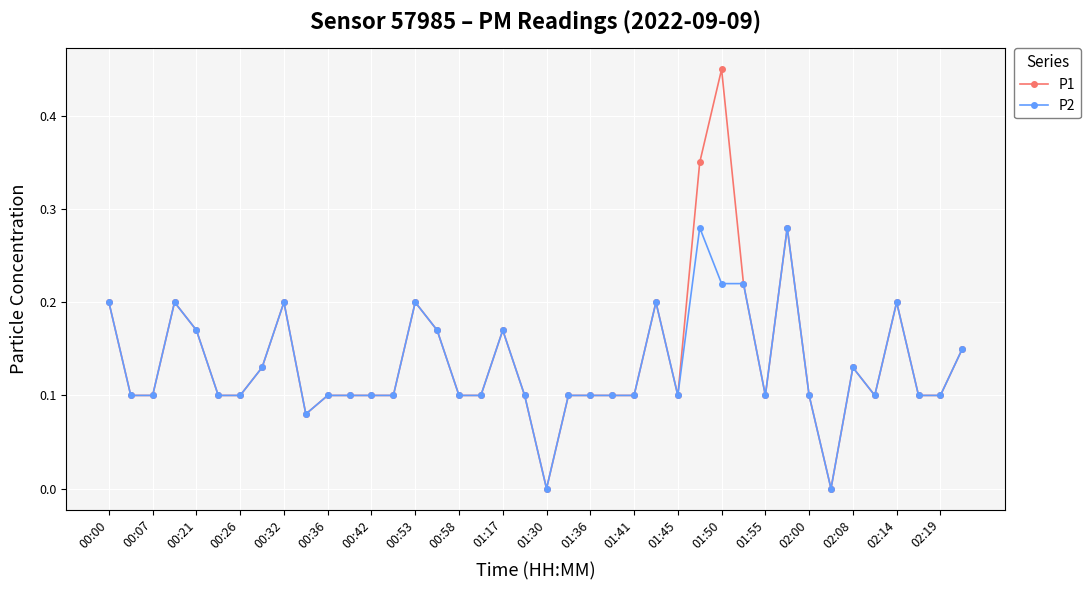

True or false: P1 has more than 2 points higher than both neighbors.

True